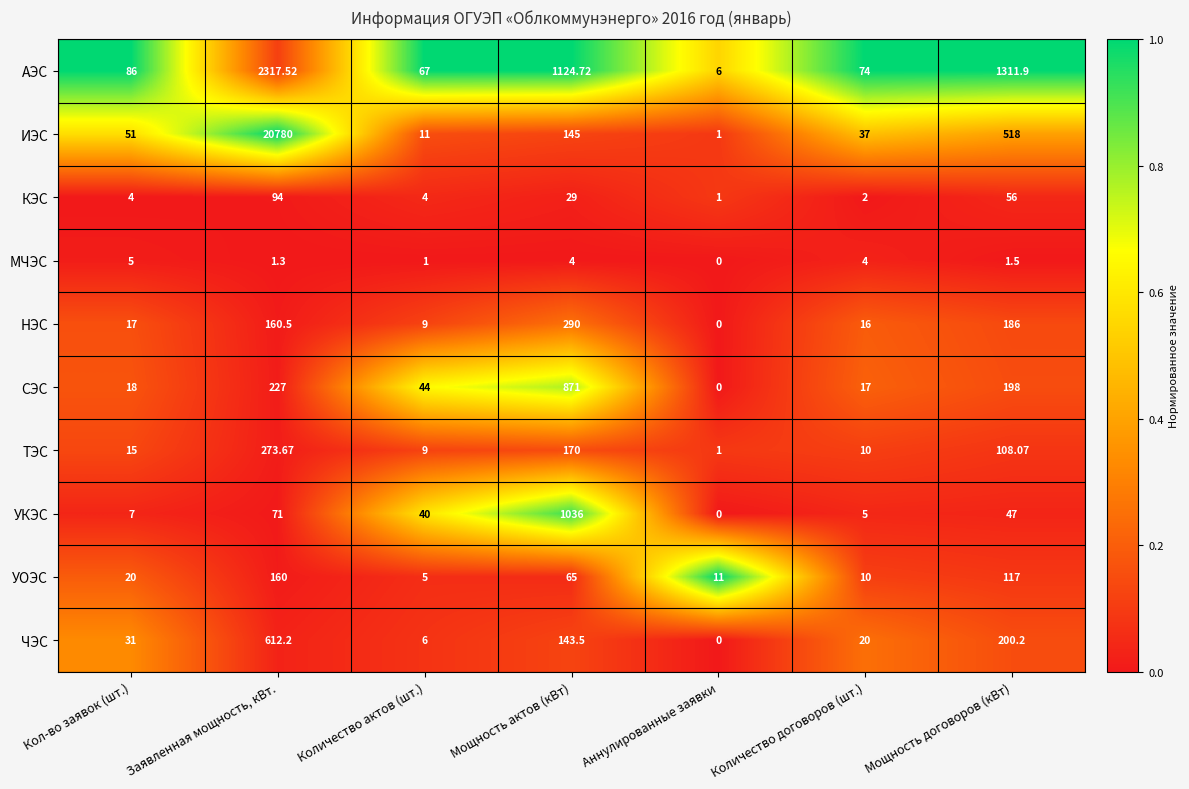

Which label corresponds to the largest value in the chart?

Заявленная мощность, кВт.